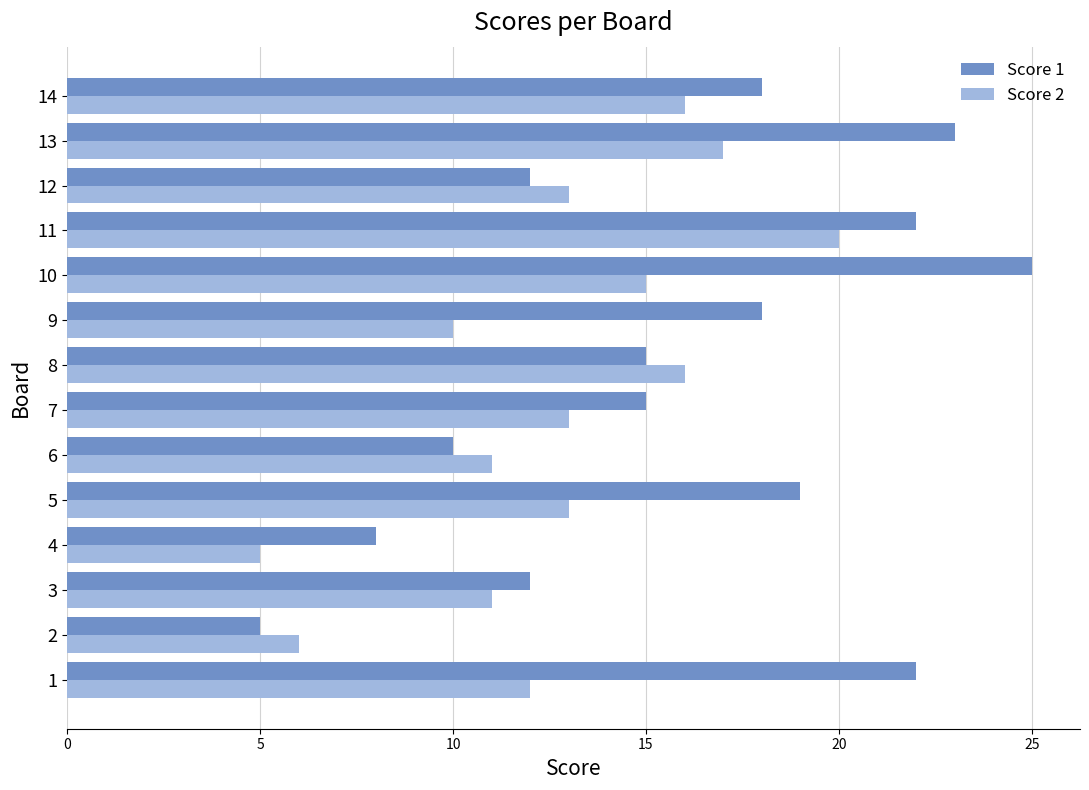

What is the difference between the maximum and minimum values in the Score 2 series?

15